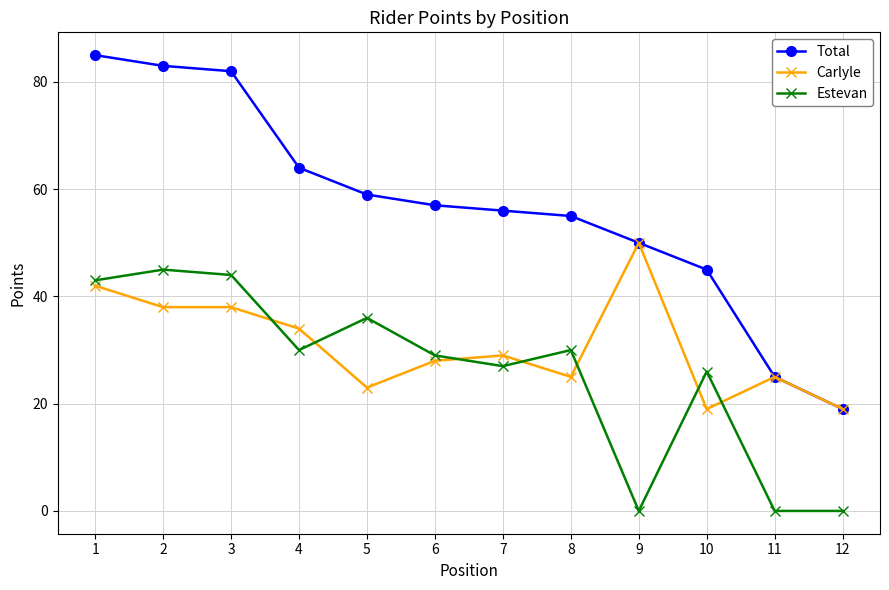

The value of Estevan at 12 is -15. True or false?

False